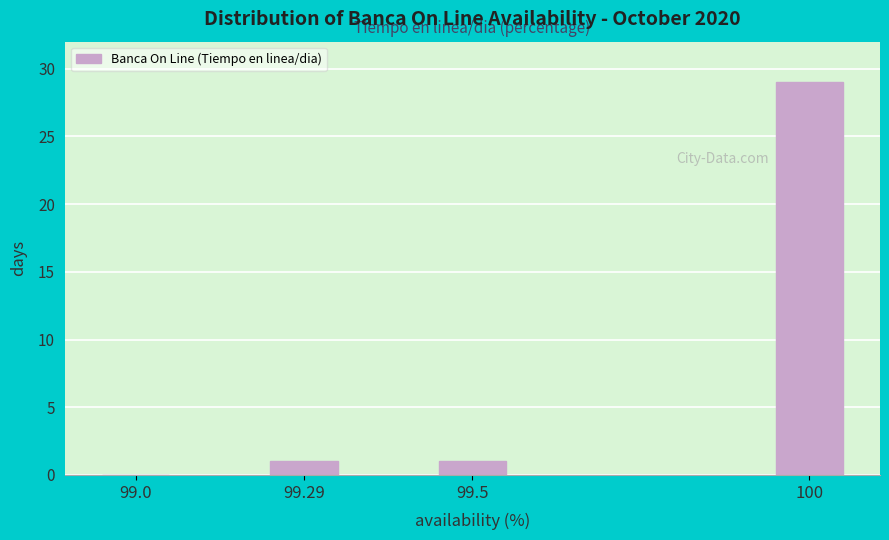

Reading left to right, what are all the values shown in this chart?

99.0=0	99.29=1	99.5=1	100=29